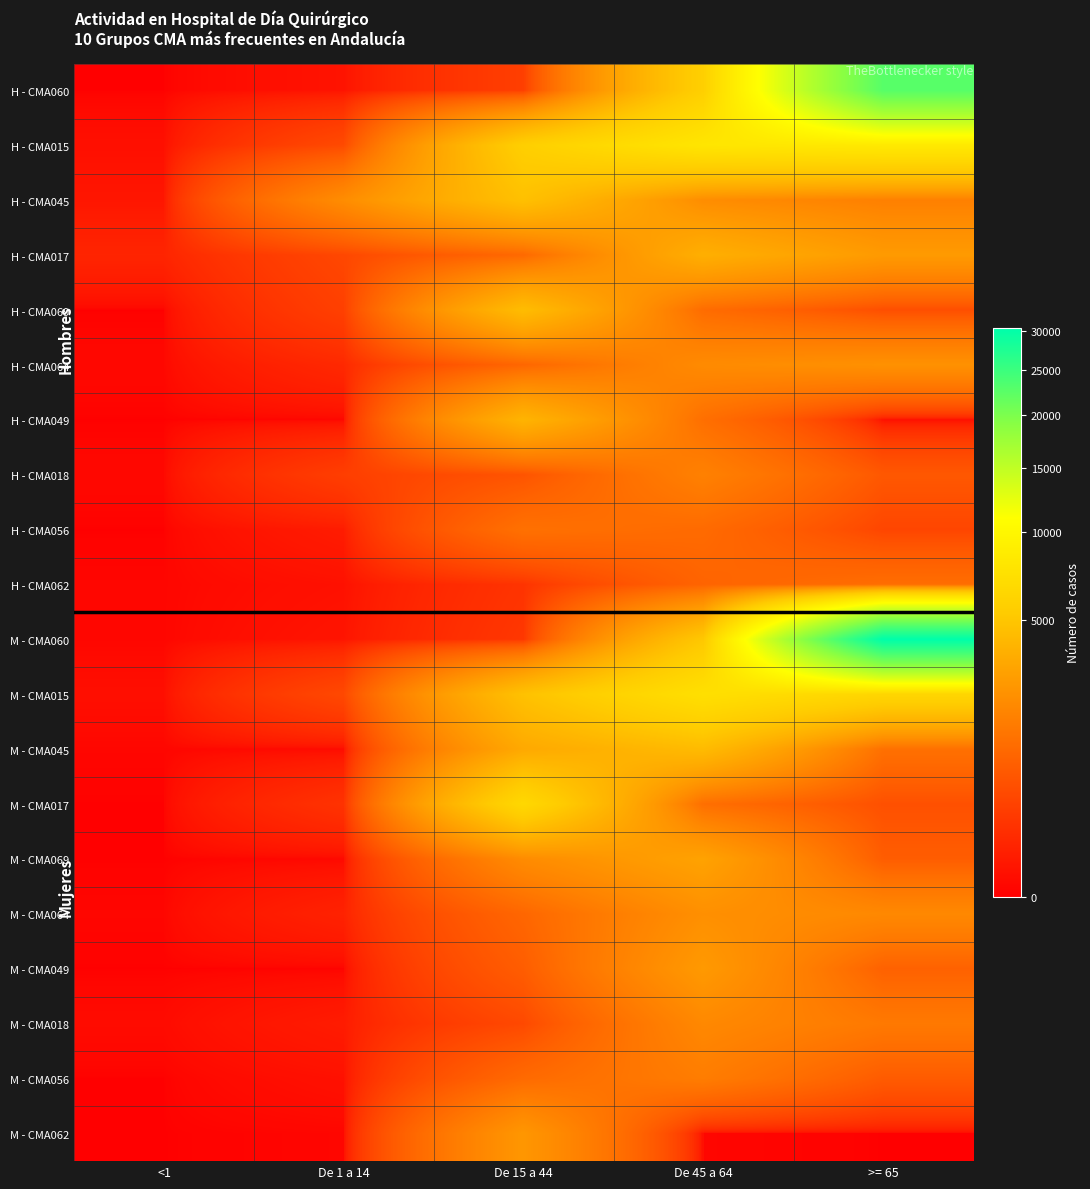

Which series has the largest total across all categories?

M - CMA060